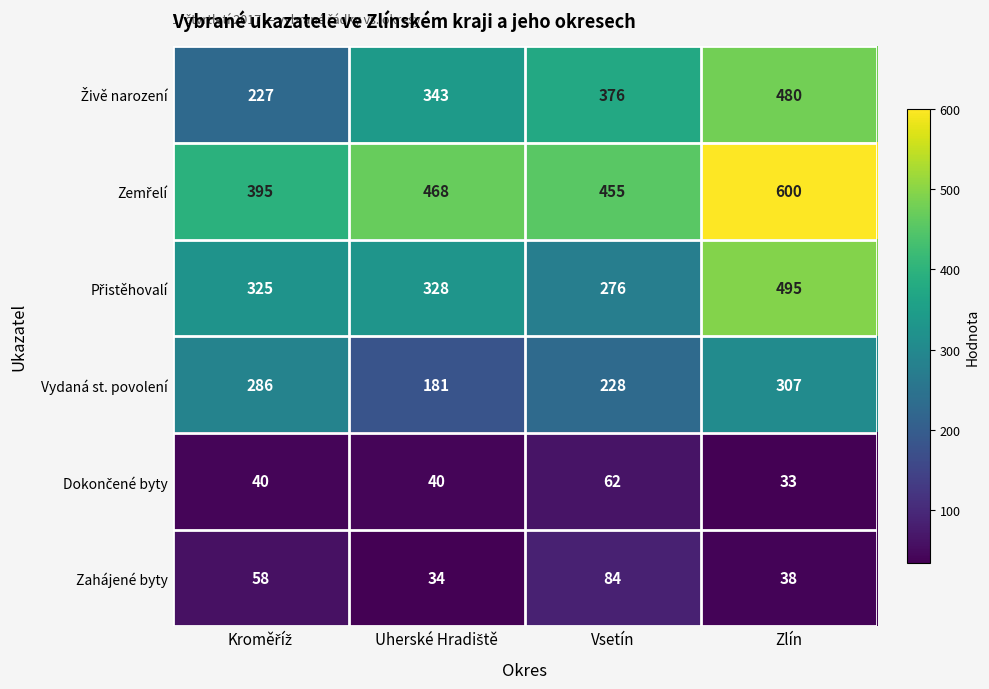

What is the difference between the Zahájené byty values at Zlín and Vsetín?

46